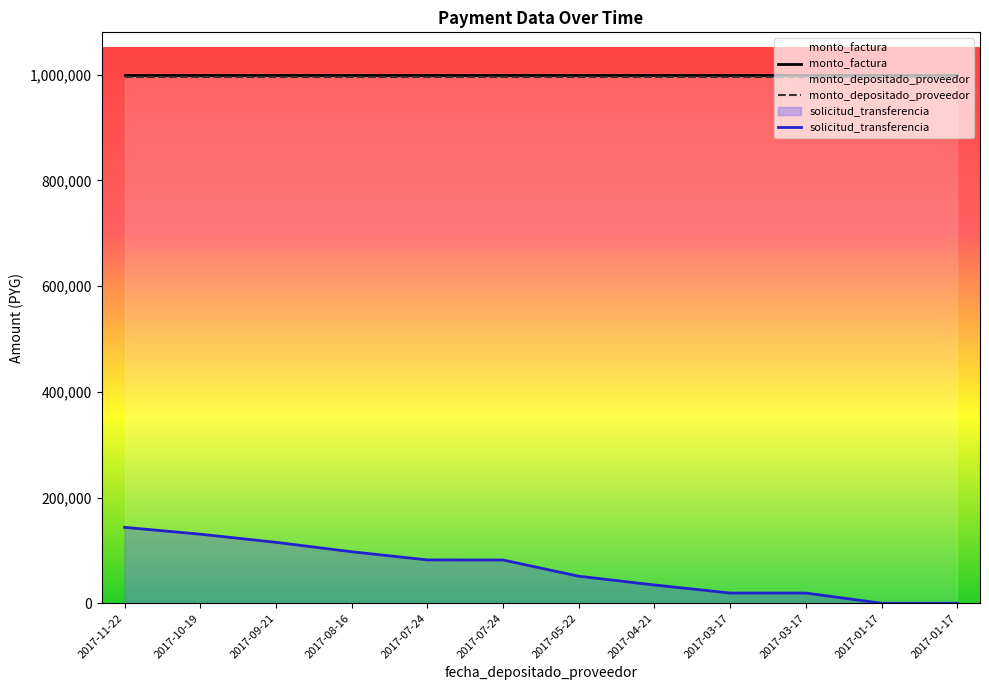

Rank the series at 2017-07-24 from highest to lowest value.

monto_factura, monto_depositado_proveedor, solicitud_transferencia